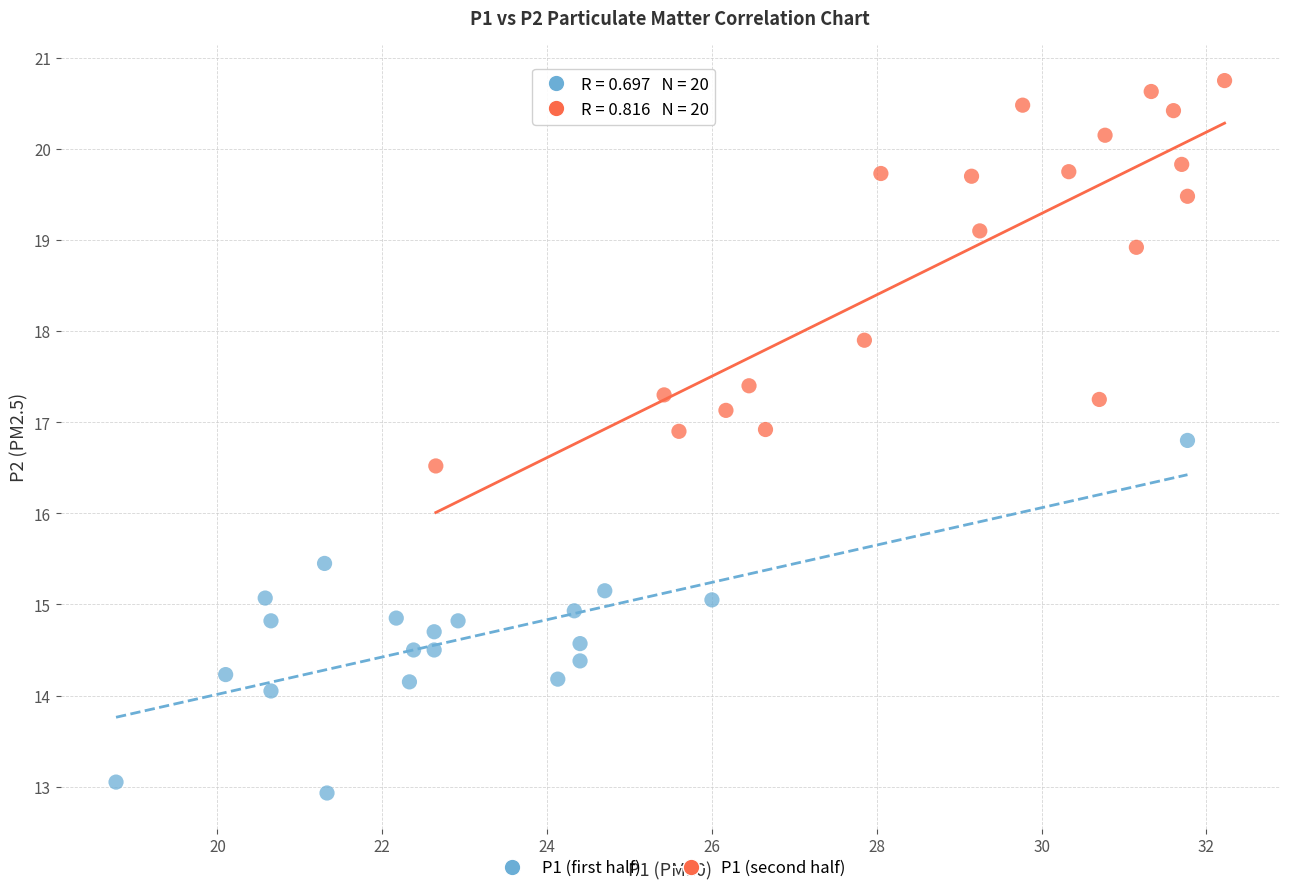

Which series has the widest spread of Y values?

P1 (second half)